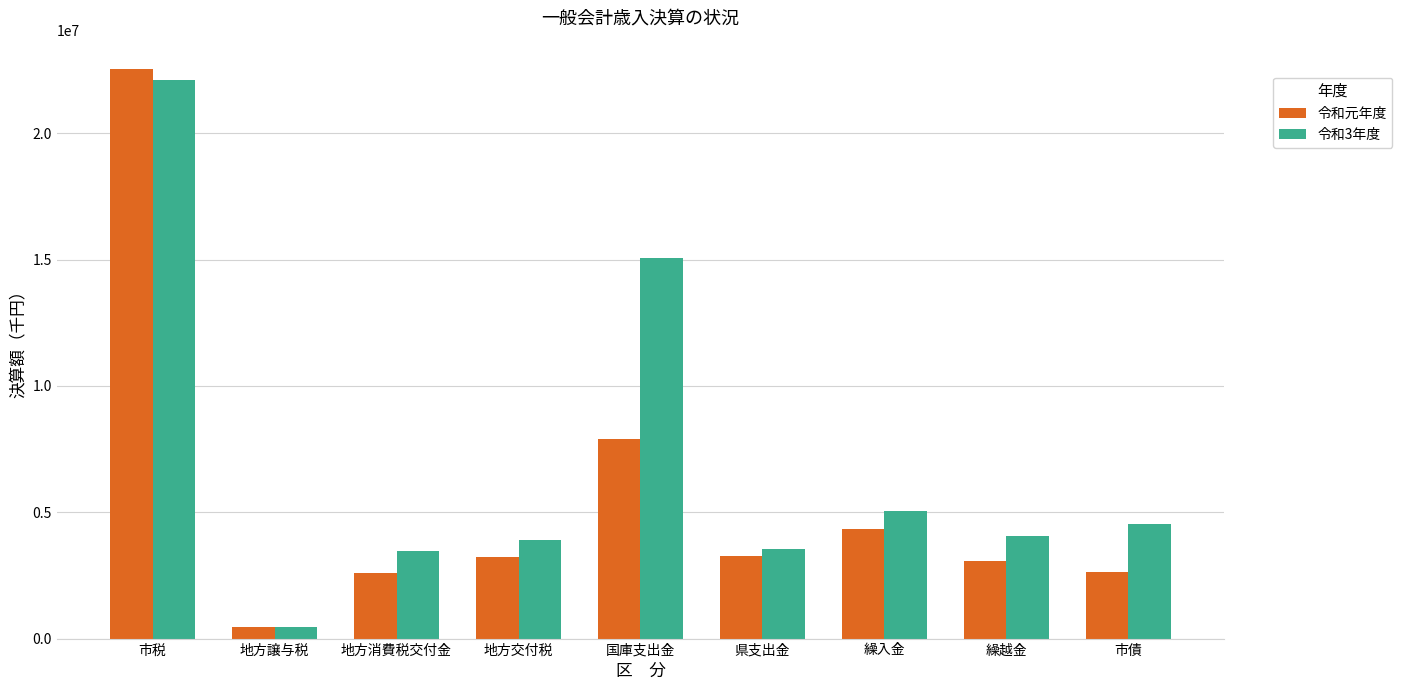

How many groups of bars are there?

9